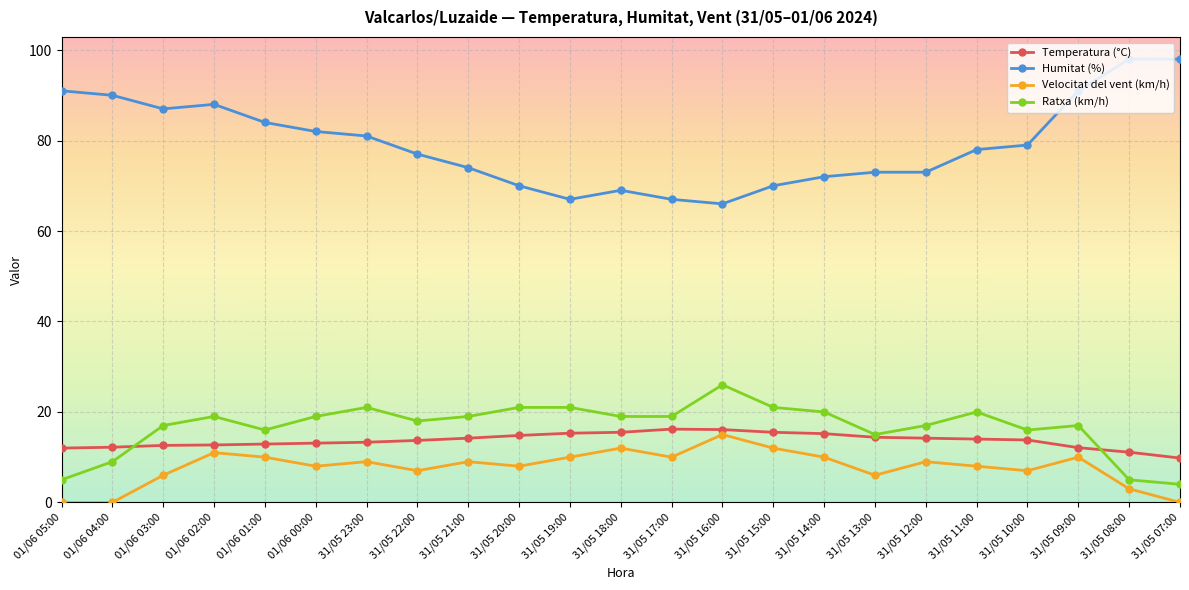

How many lines are shown in the chart?

4